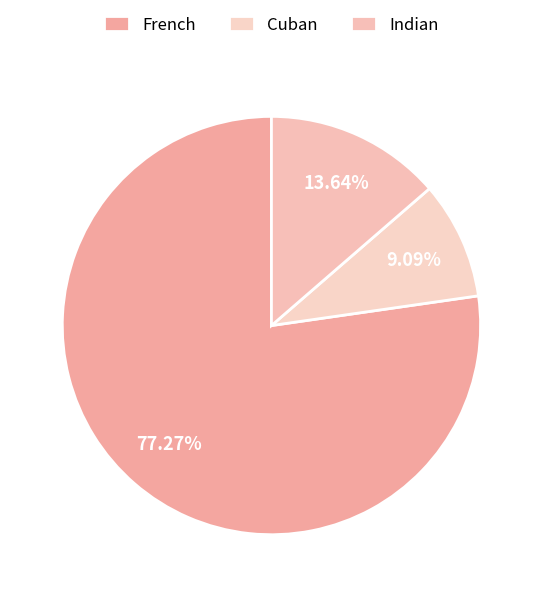

Which category has the biggest portion of the pie?

French